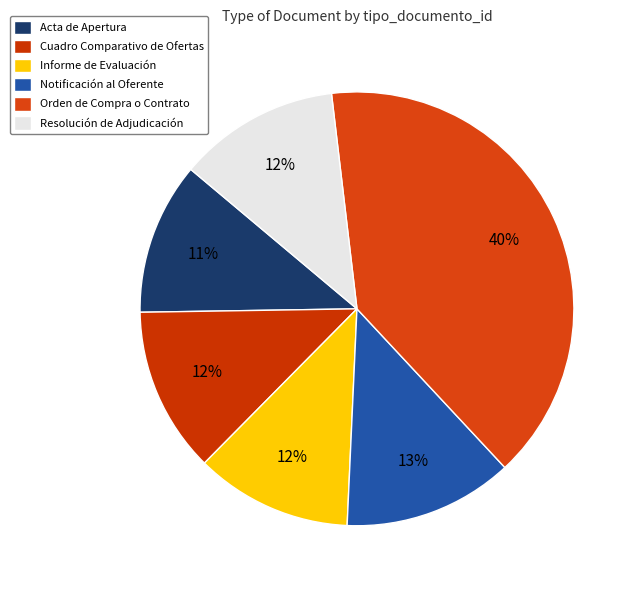

How many slices are in this pie chart?

6